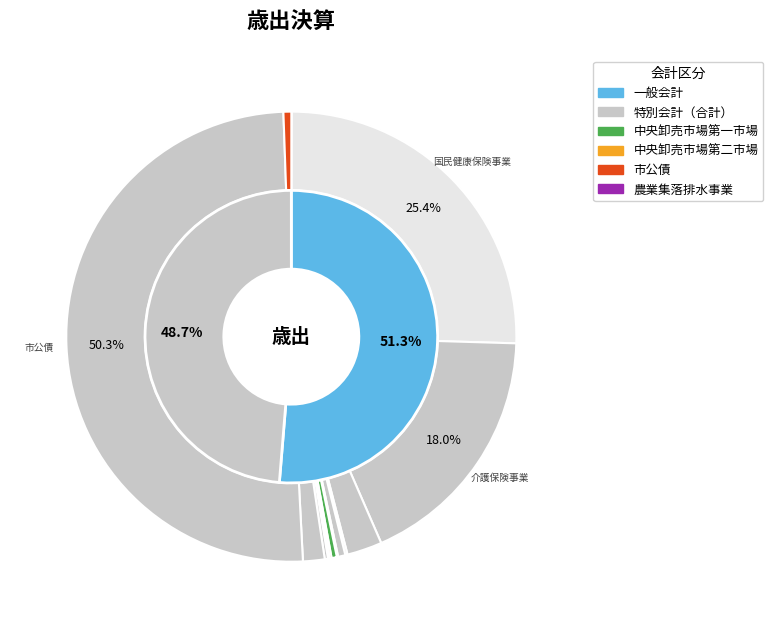

Approximately how many times larger is the value at 市公債 compared to 雇用対策事業?

647.5